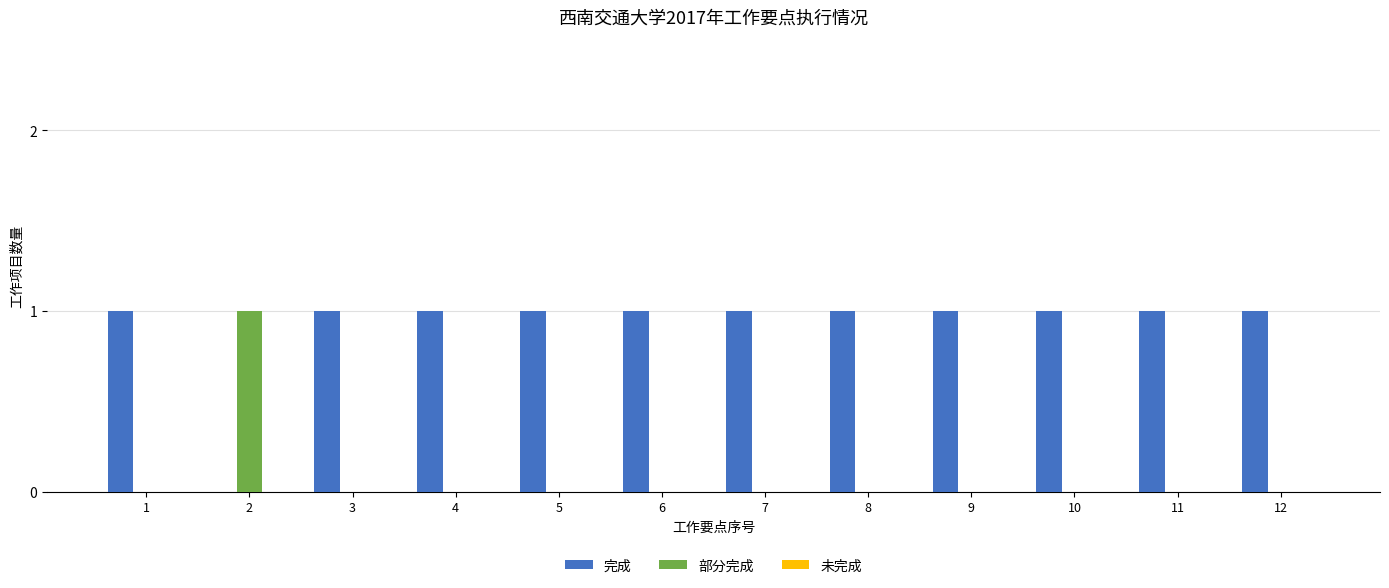

Which series has the largest total across all categories?

完成